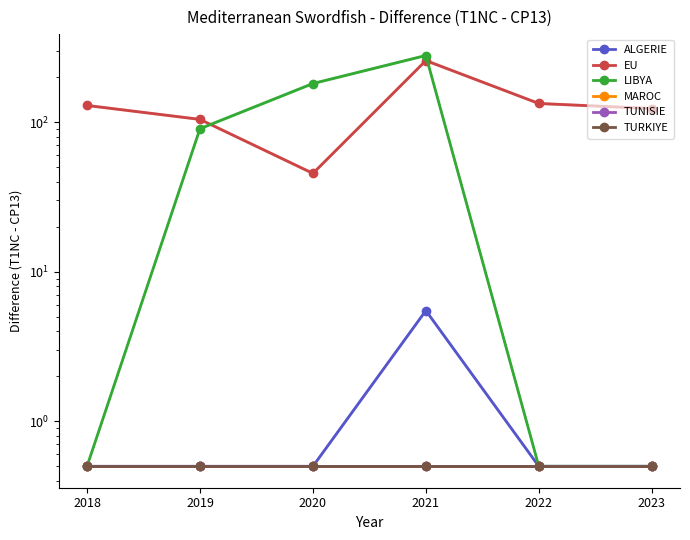

Reading left to right, what are all the values shown in this chart?

ALGERIE: 2018=0.5	2019=0.5	2020=0.5	2021=5.5	2022=0.5	2023=0.5
EU: 2018=129.5	2019=104.5	2020=45.5	2021=258.5	2022=133.5	2023=123.5
LIBYA: 2018=0.5	2019=90.5	2020=181.5	2021=279.5	2022=0.5	2023=0.5
MAROC: 2018=0.5	2019=0.5	2020=0.5	2021=0.5	2022=0.5	2023=0.5
TUNISIE: 2018=0.5	2019=0.5	2020=0.5	2021=0.5	2022=0.5	2023=0.5
TURKIYE: 2018=0.5	2019=0.5	2020=0.5	2021=0.5	2022=0.5	2023=0.5